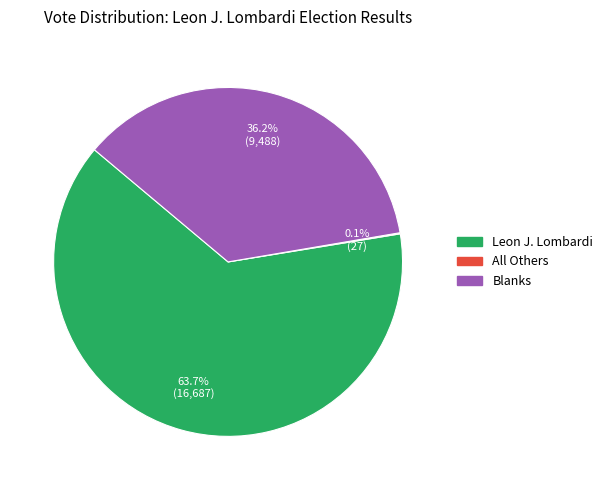

What is the majority slice?

Leon J. Lombardi